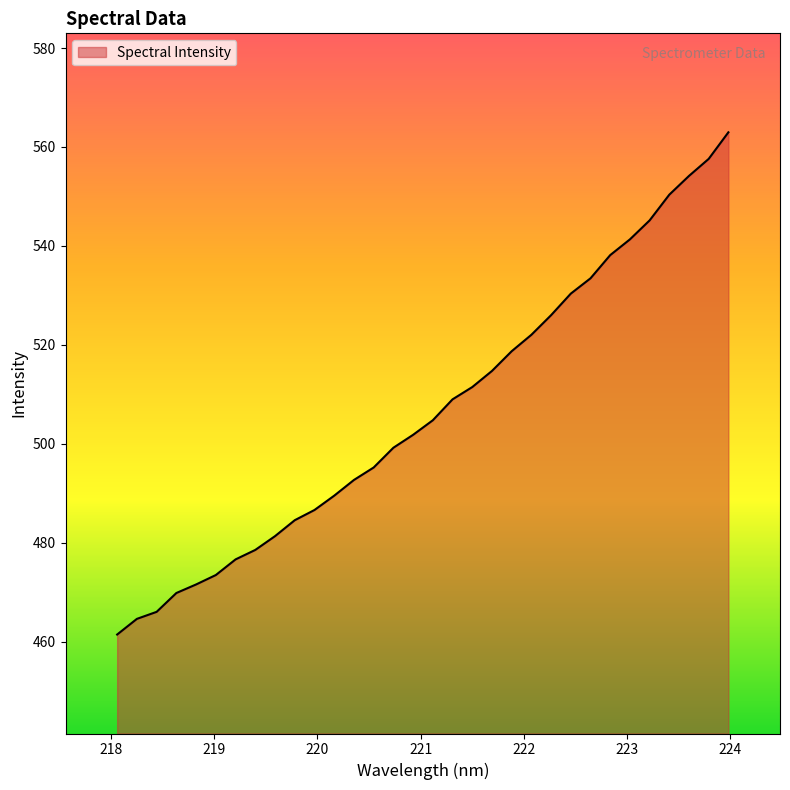

What is the maximum value shown in the chart?

563.0